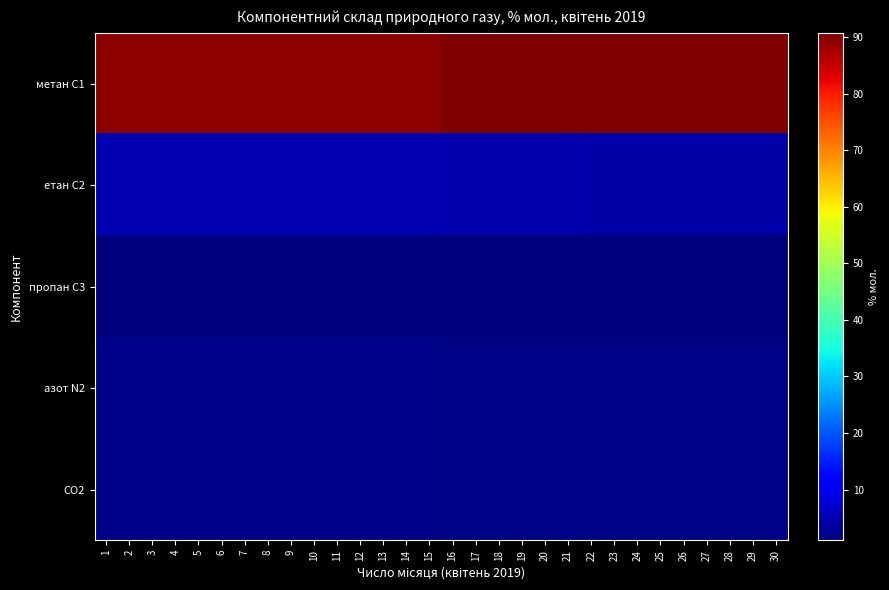

Reading right to left, list all the values displayed in this chart.

метан С1: 30=90.7	29=90.7	28=90.7	27=90.7	26=90.7	25=90.7	24=90.7	23=90.7	22=90.7	21=90.4	20=90.4	19=90.4	18=90.4	17=90.4	16=90.4	15=89.5	14=89.5	13=89.5	12=89.5	11=89.5	10=89.5	9=89.5	8=89.3	7=89.3	6=89.3	5=89.3	4=89.3	3=89.3	2=89.3	1=89.3
етан С2: 30=4.5	29=4.5	28=4.5	27=4.5	26=4.5	25=4.5	24=4.5	23=4.5	22=4.5	21=4.7	20=4.7	19=4.7	18=4.7	17=4.7	16=4.7	15=5.0	14=5.0	13=5.0	12=5.0	11=5.0	10=5.0	9=5.0	8=5.2	7=5.2	6=5.2	5=5.2	4=5.2	3=5.2	2=5.2	1=5.2
пропан С3: 30=1.1	29=1.1	28=1.1	27=1.1	26=1.1	25=1.1	24=1.1	23=1.1	22=1.1	21=1.1	20=1.1	19=1.1	18=1.1	17=1.1	16=1.1	15=1.1	14=1.1	13=1.1	12=1.1	11=1.1	10=1.1	9=1.1	8=1.2	7=1.2	6=1.2	5=1.2	4=1.2	3=1.2	2=1.2	1=1.2
азот N2: 30=1.7	29=1.7	28=1.7	27=1.7	26=1.7	25=1.7	24=1.7	23=1.7	22=1.7	21=1.7	20=1.7	19=1.7	18=1.7	17=1.7	16=1.7	15=1.8	14=1.8	13=1.8	12=1.8	11=1.8	10=1.8	9=1.8	8=1.8	7=1.8	6=1.8	5=1.8	4=1.8	3=1.8	2=1.8	1=1.8
CO2: 30=1.6	29=1.6	28=1.6	27=1.6	26=1.6	25=1.6	24=1.6	23=1.6	22=1.6	21=1.7	20=1.7	19=1.7	18=1.7	17=1.7	16=1.7	15=2.1	14=2.1	13=2.1	12=2.1	11=2.1	10=2.1	9=2.1	8=2.1	7=2.1	6=2.1	5=2.1	4=2.1	3=2.1	2=2.1	1=2.1